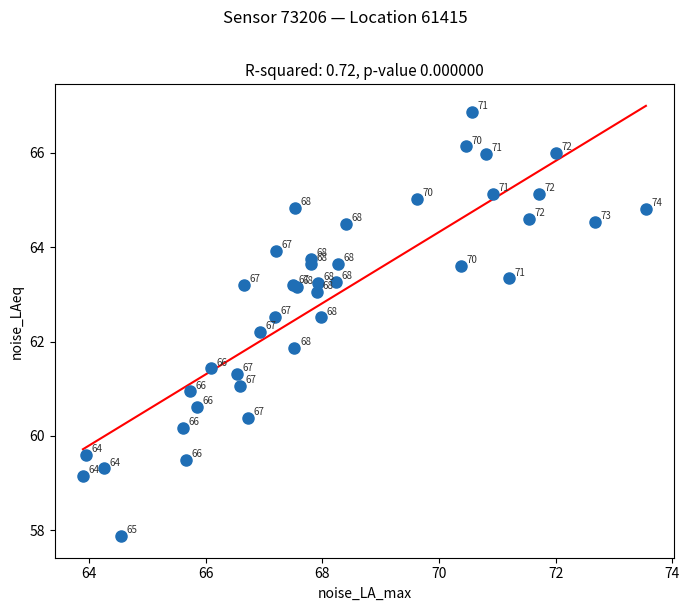

What Y value in the scatter plot is closest to 62?

61.9